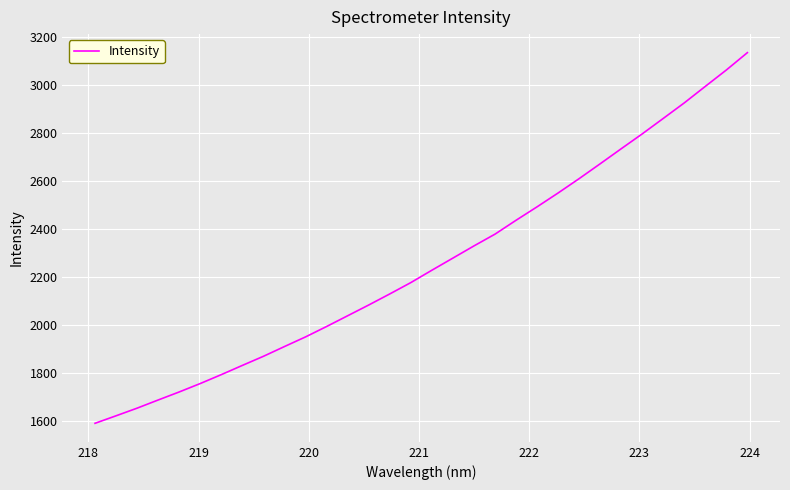

What is the greatest value displayed?

3132.9